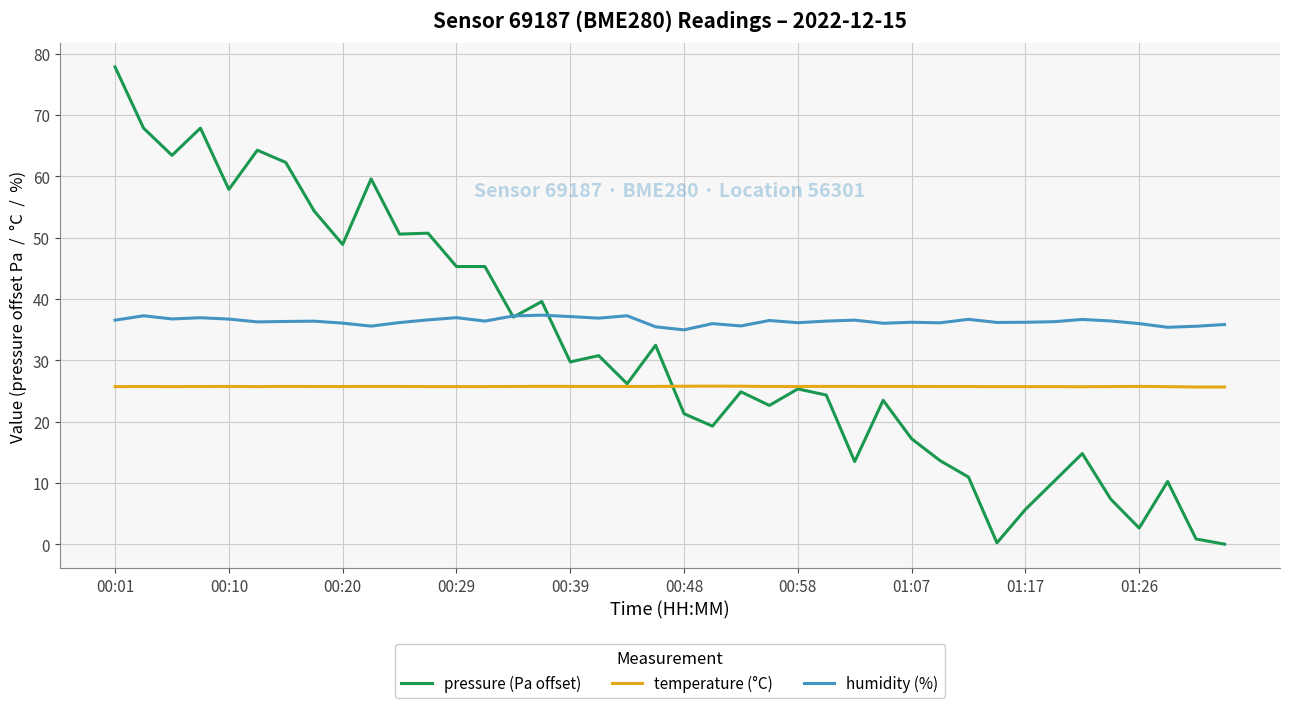

Which series has the widest spread of values?

pressure (Pa offset)